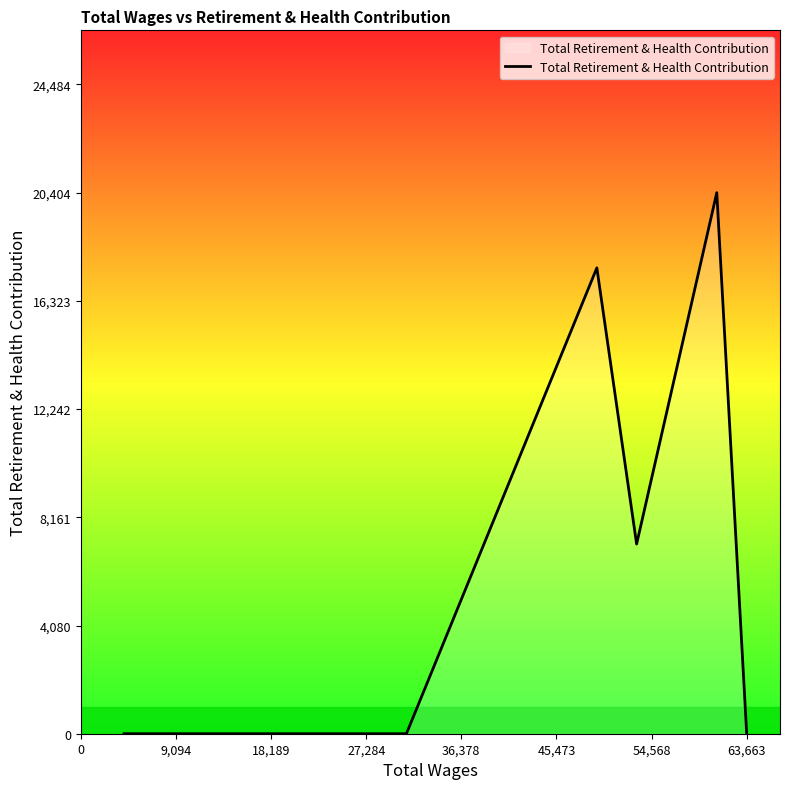

What is the average value?

5641